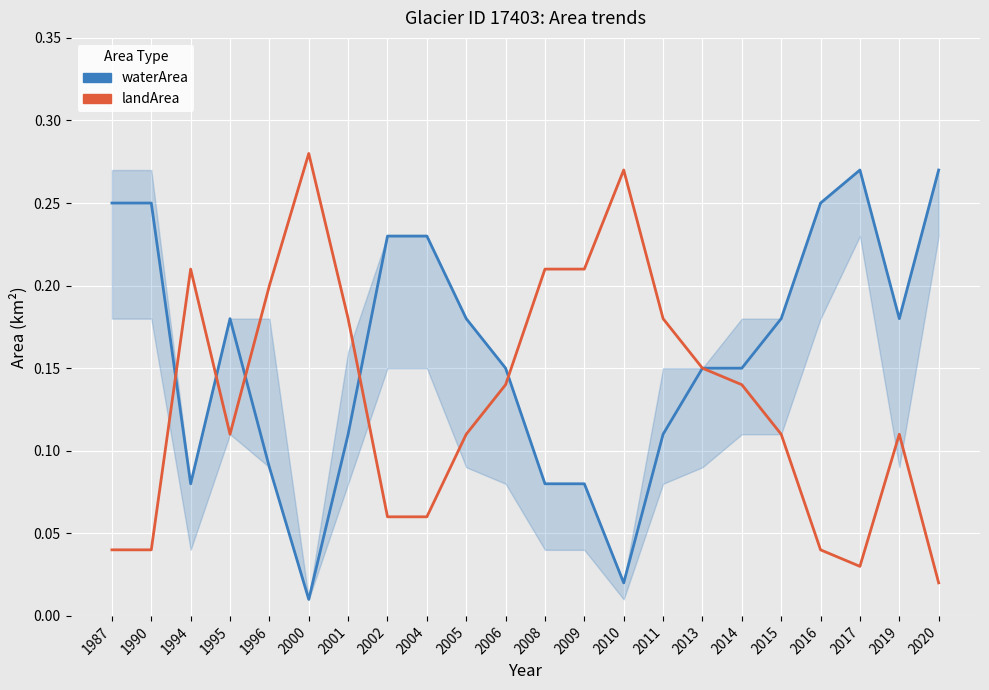

How many lines are shown in the chart?

2